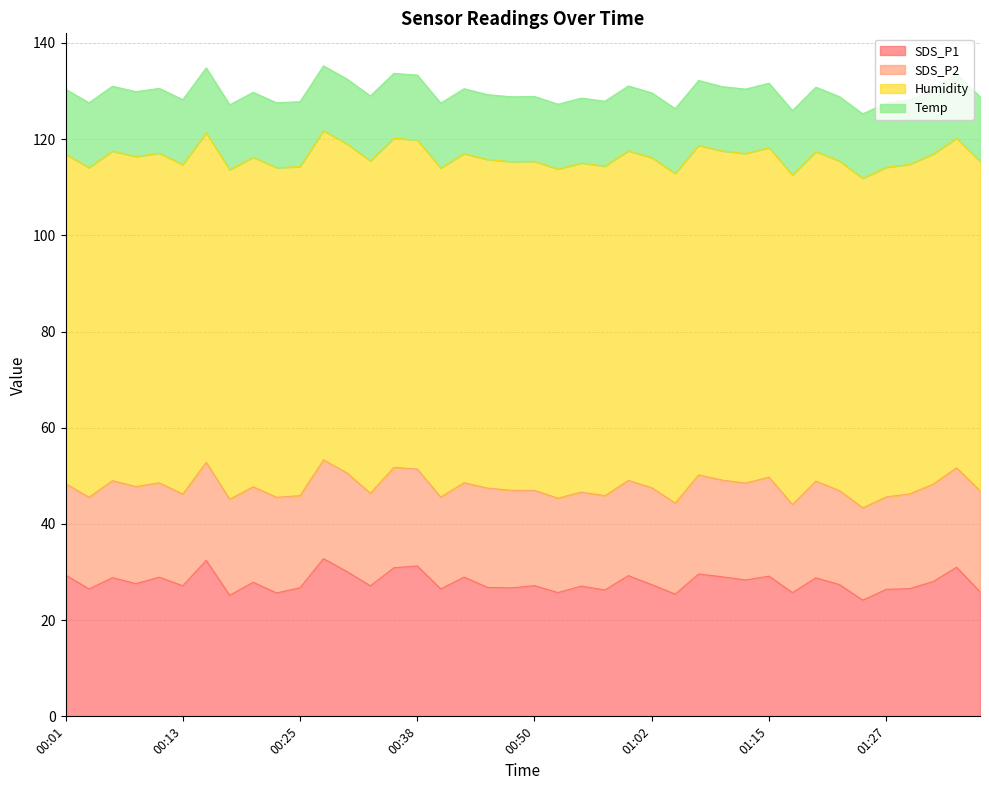

How many lines are shown in the chart?

4